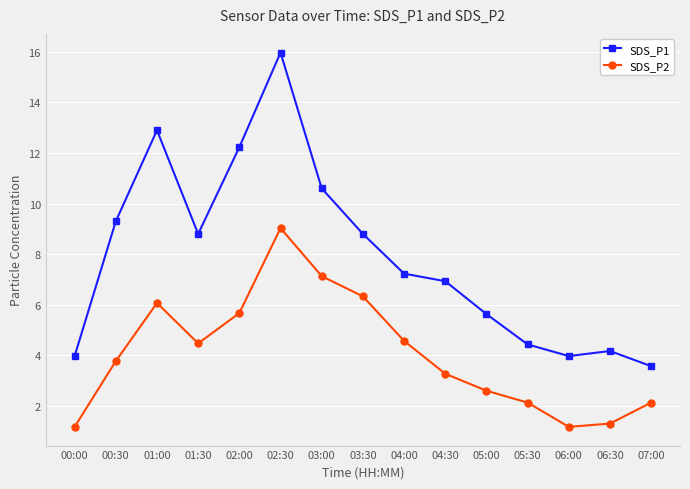

True or false: SDS_P1 has more than 2 points higher than both neighbors.

True